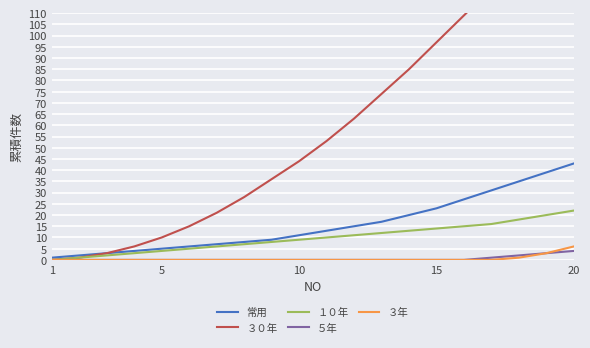

Which series has the widest spread of values?

３０年